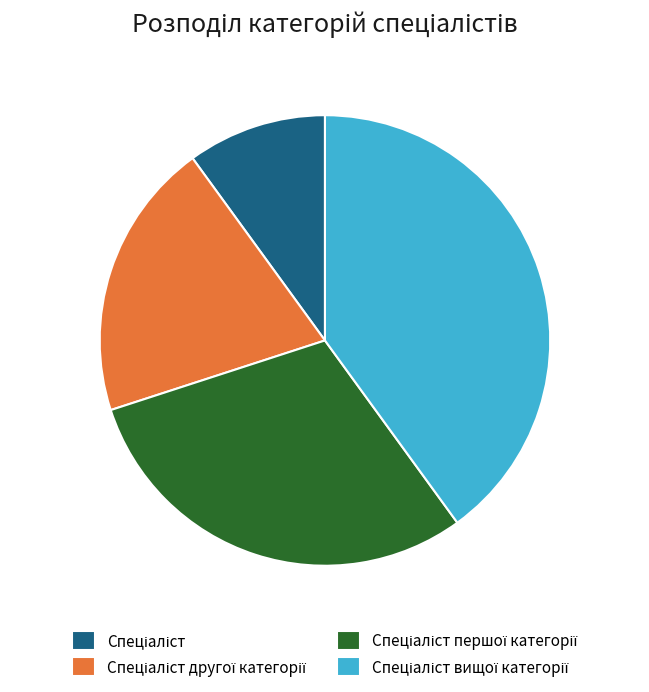

Is there a majority slice in this chart?

No